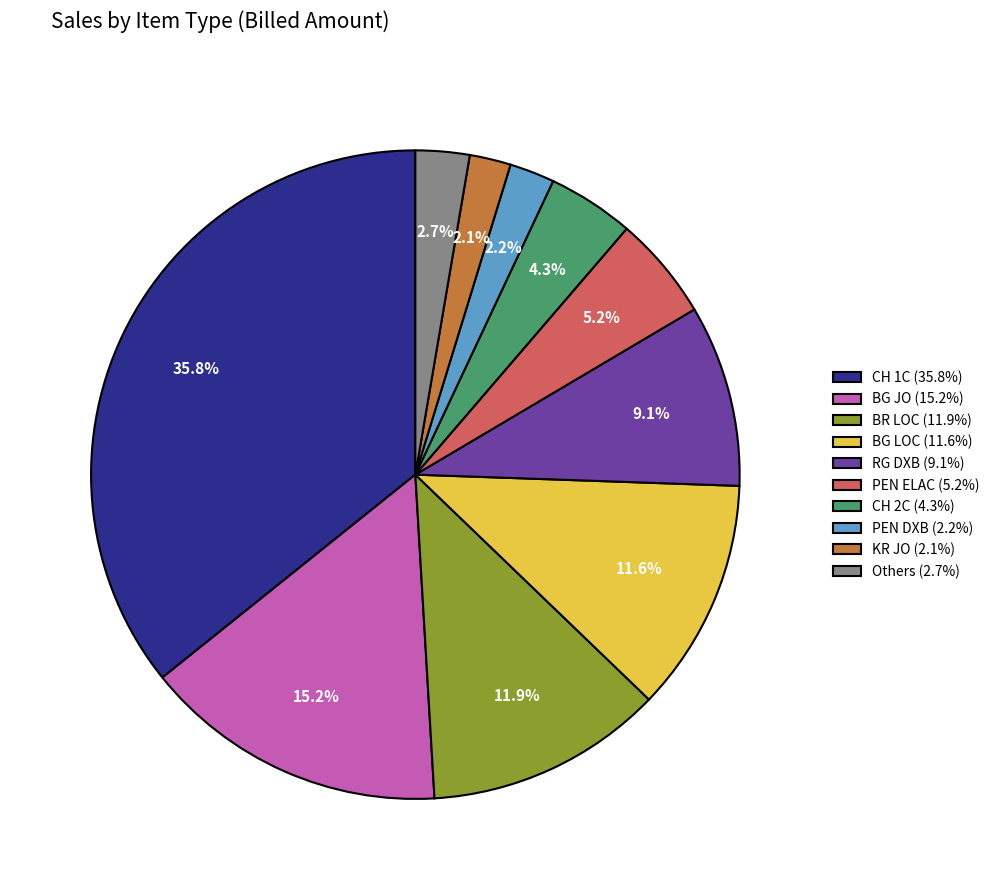

Is there a majority slice in this chart?

No